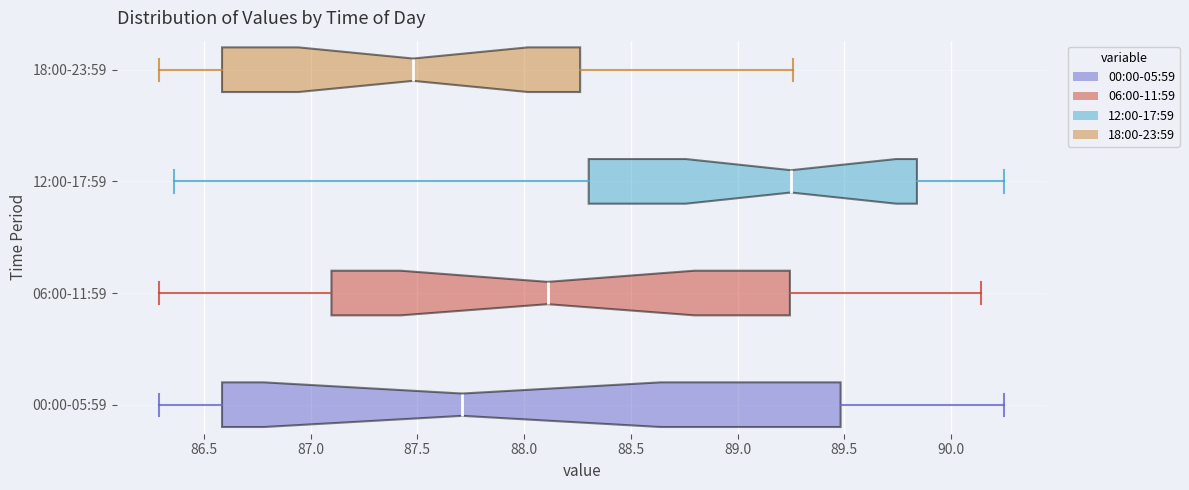

Which box's median line is the furthest to the right?

12:00-17:59